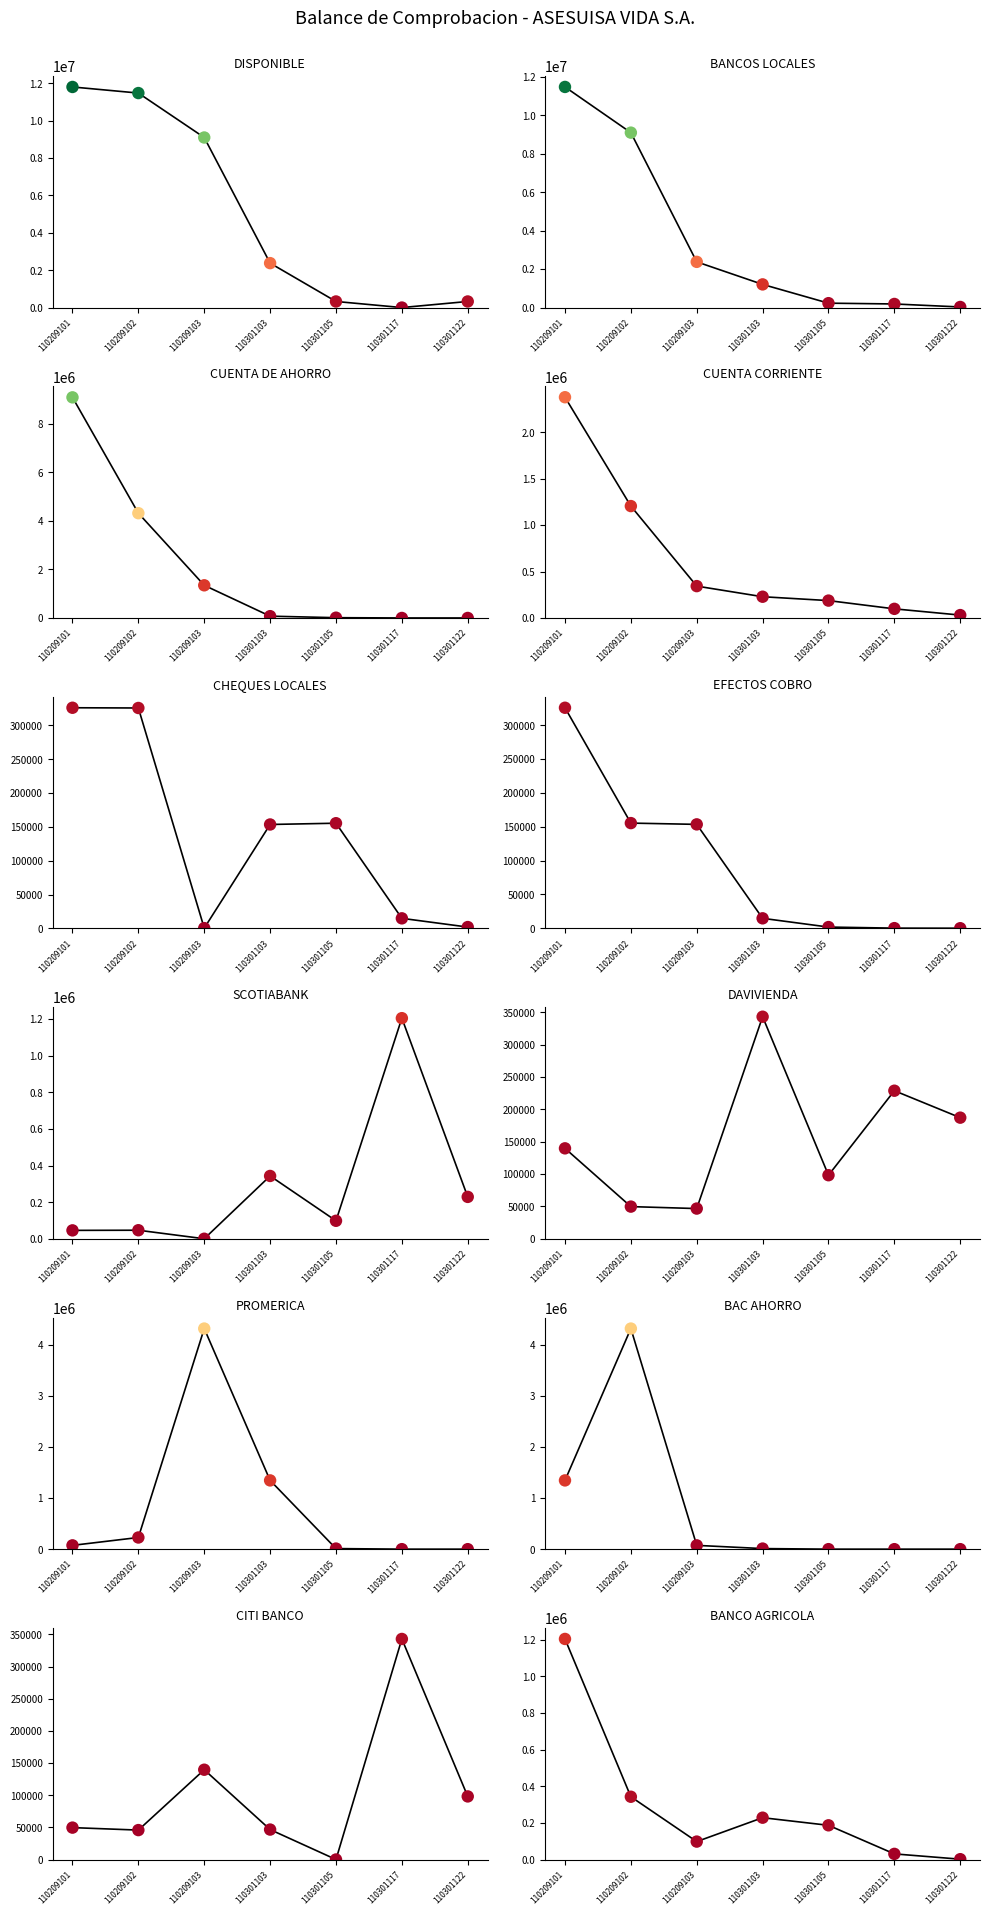

Which series has the widest spread of Y values?

DISPONIBLE